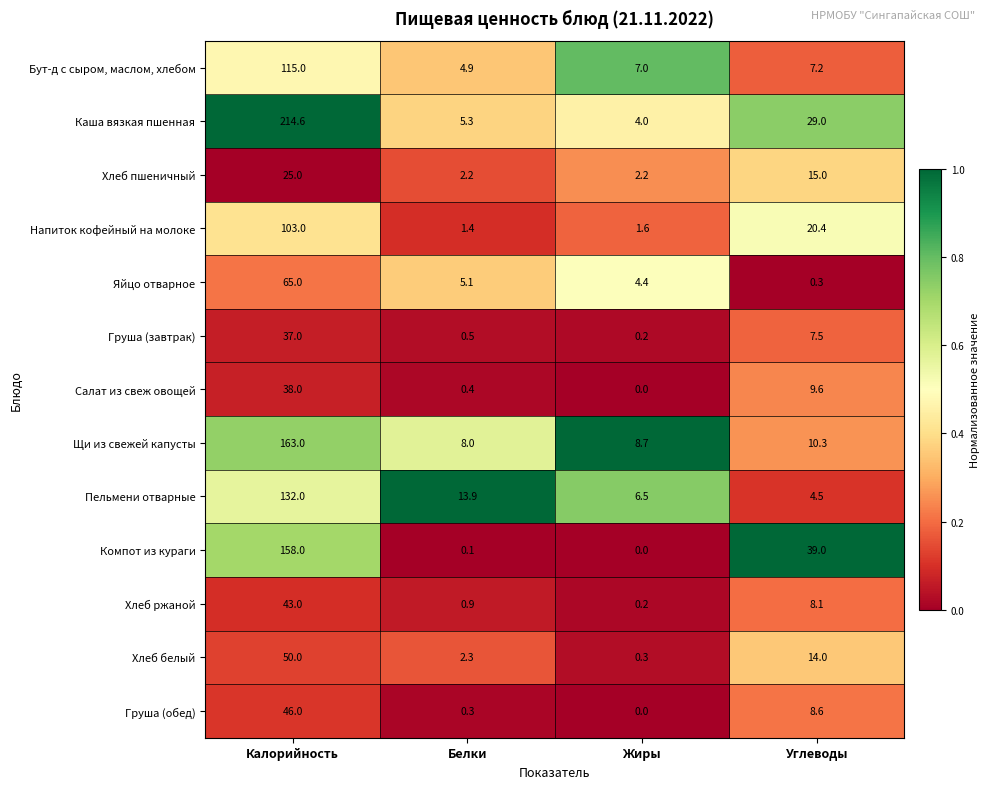

At which label does Хлеб ржаной reach its peak?

Калорийность